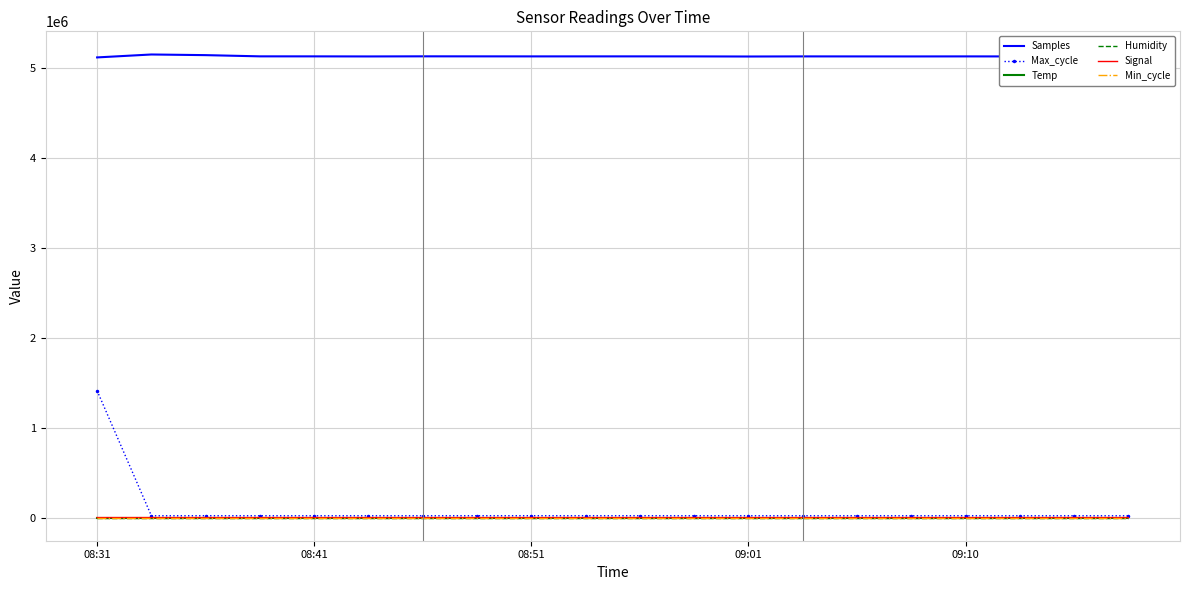

True or false: Signal and Min_cycle cross at least once.

False